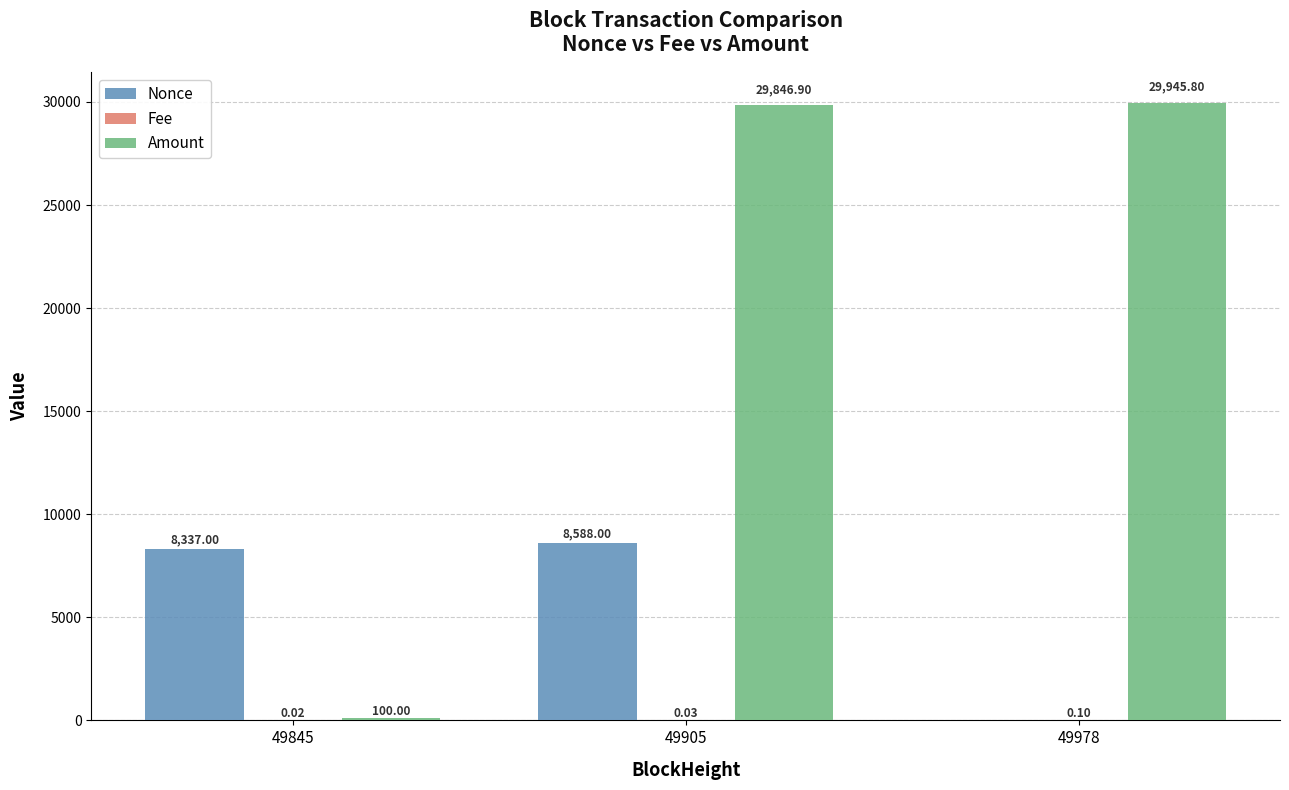

The Nonce series shows 0.0 at 49978. True or false?

True